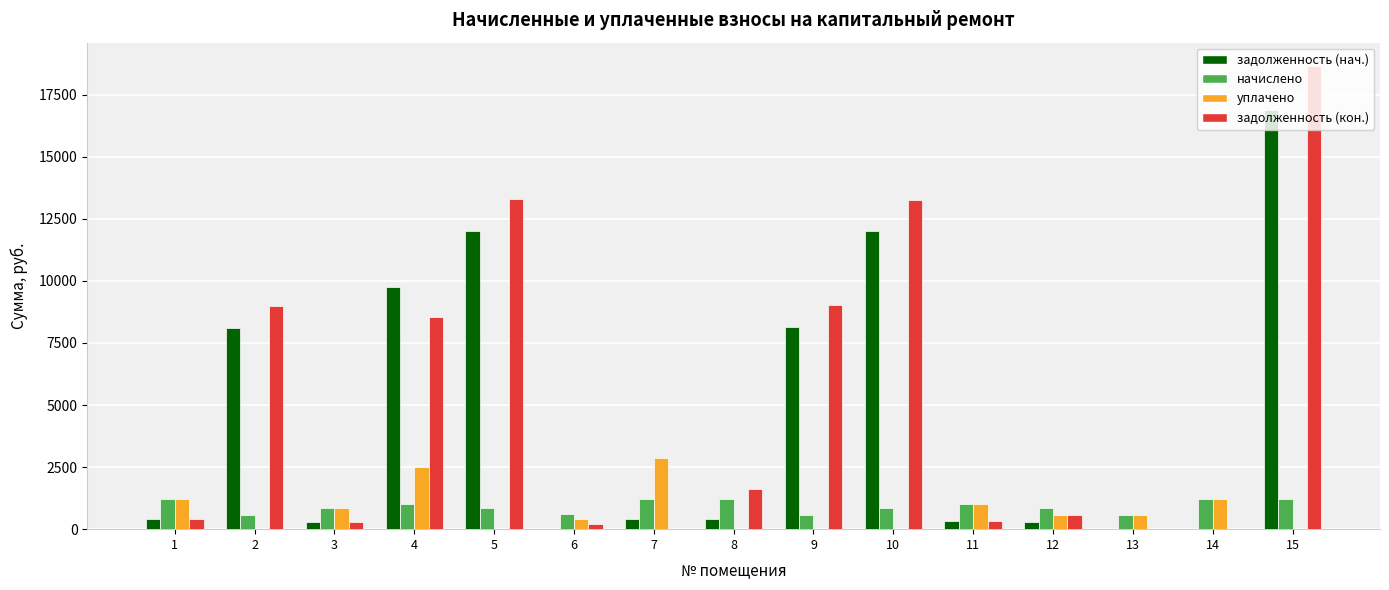

Between 9 and 12, which series saw the biggest shift?

задолженность (кон.)